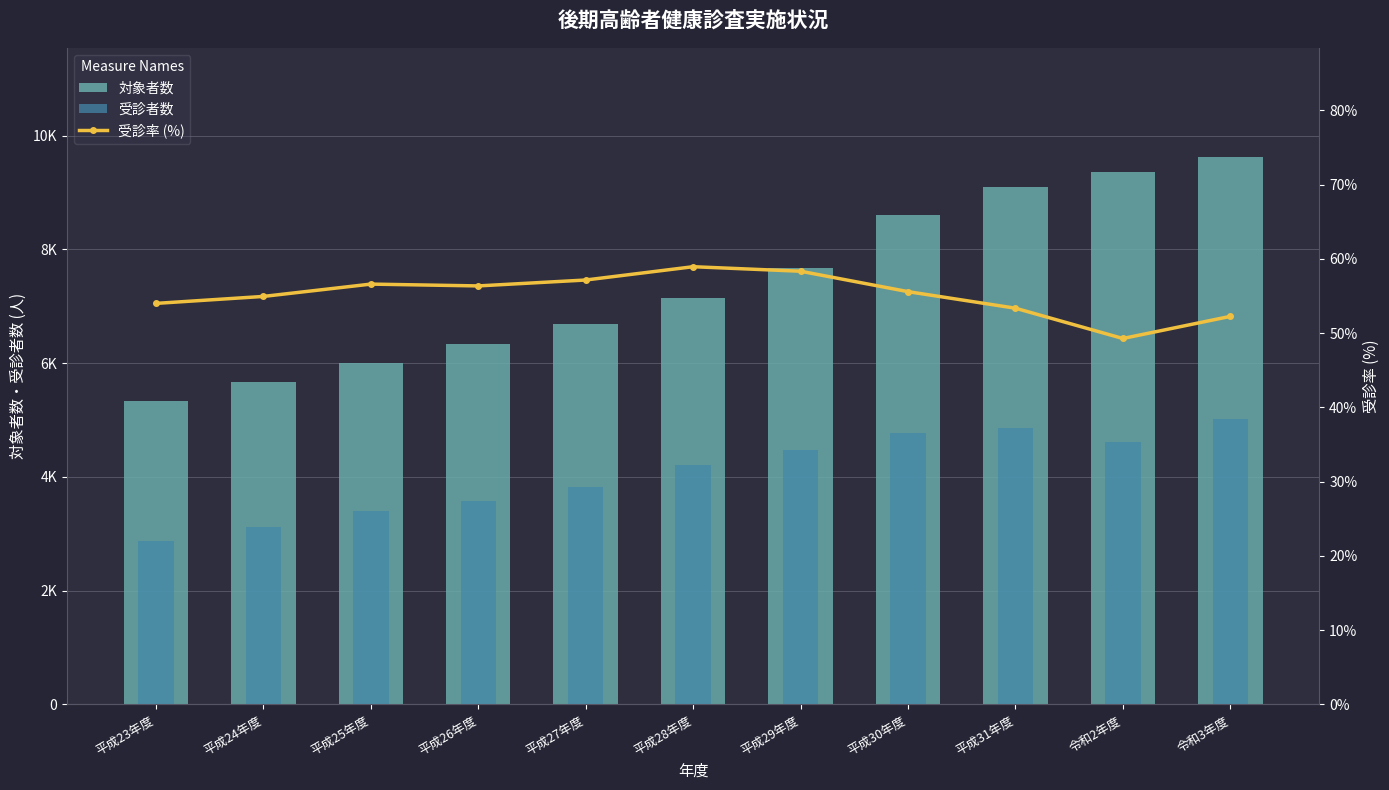

The 対象者数 series shows 1715.4 at 平成27年度. True or false?

False